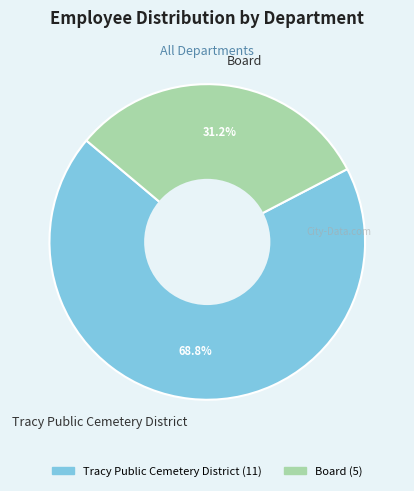

What is the ratio of the value at Board to the value at Tracy Public Cemetery District?

0.5